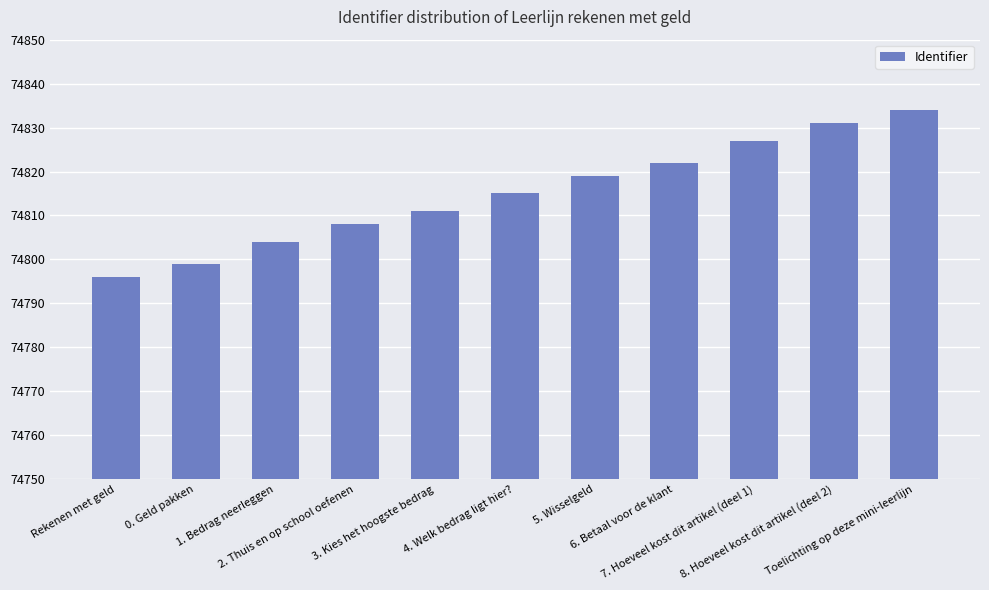

The chart shows a value of 74834 at Toelichting op deze mini-leerlijn. True or false?

True